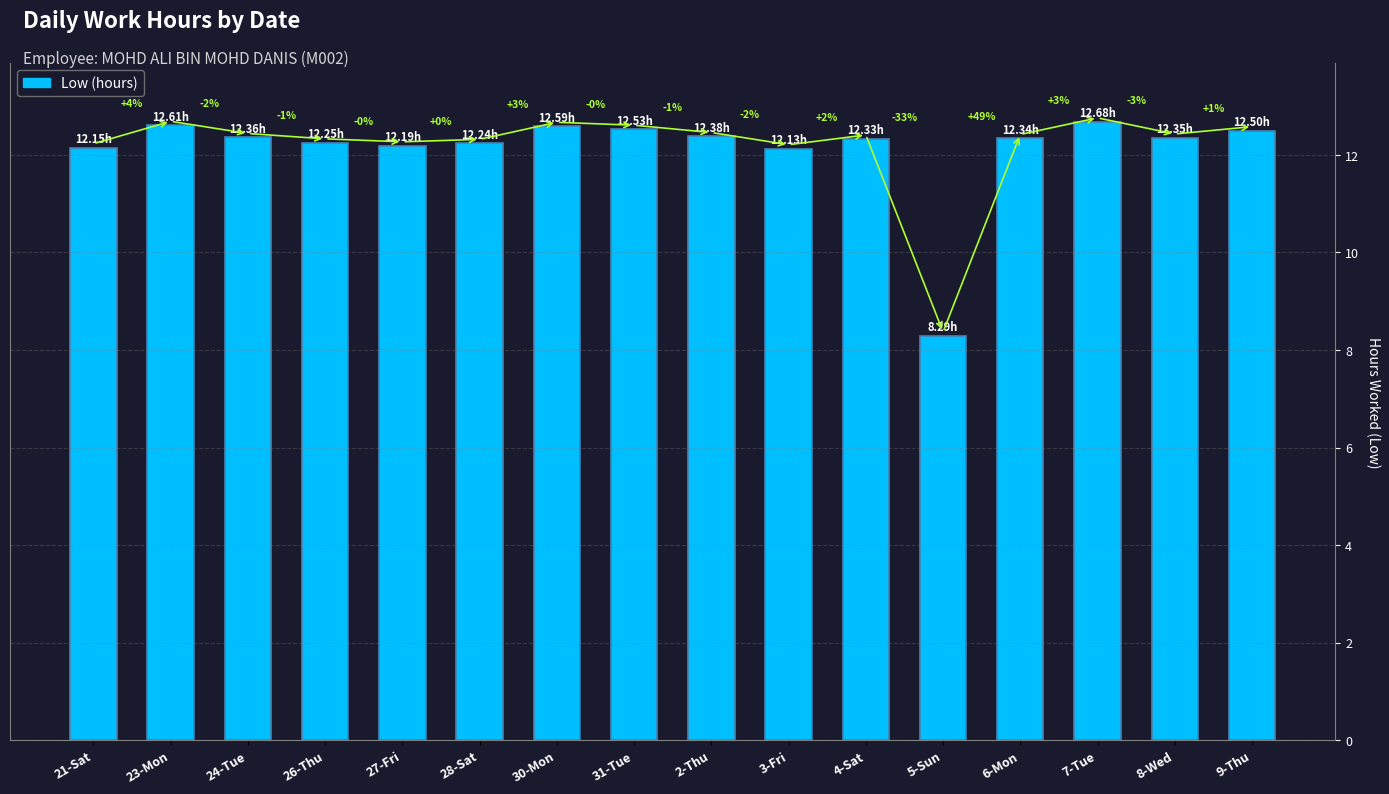

Reading right to left, extract all data points from this chart.

12.5	12.3	12.7	12.3	8.3	12.3	12.1	12.4	12.5	12.6	12.2	12.2	12.2	12.4	12.6	12.2